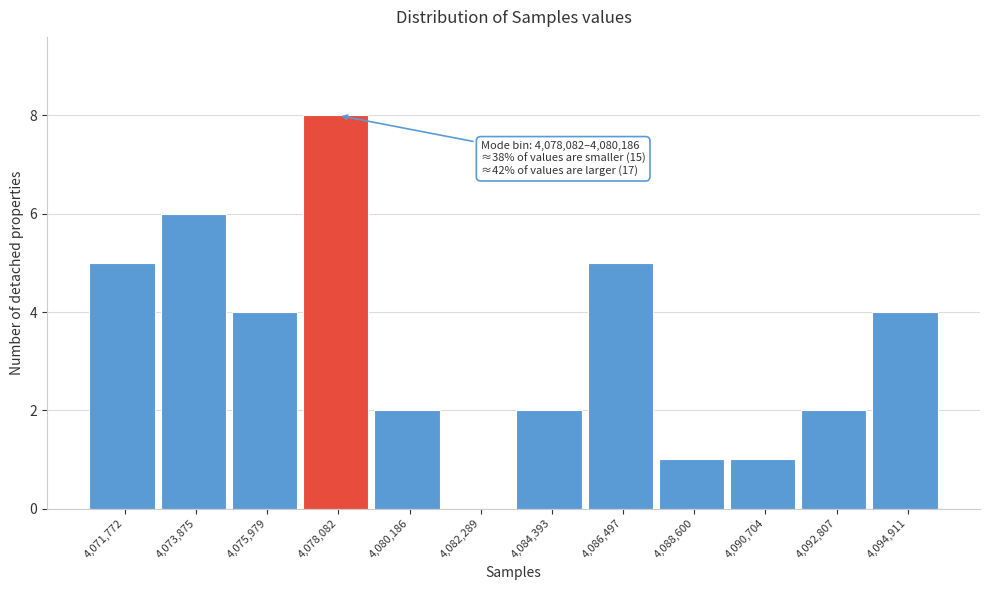

Reading left to right, list all the values displayed in this chart.

4,071,772=5	4,073,875=6	4,075,979=4	4,078,082=8	4,080,186=2	4,082,289=0	4,084,393=2	4,086,497=5	4,088,600=1	4,090,704=1	4,092,807=2	4,094,911=4